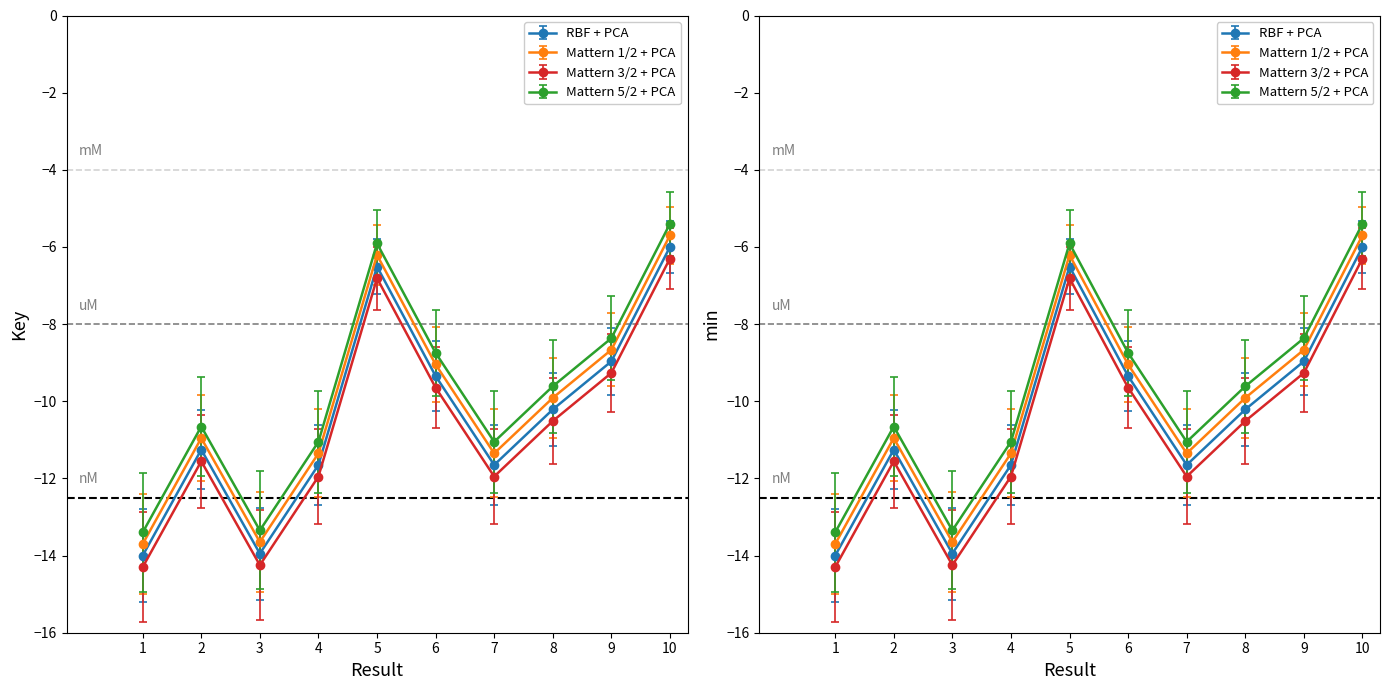

Is it true that the value at 9 is -4.4?

False